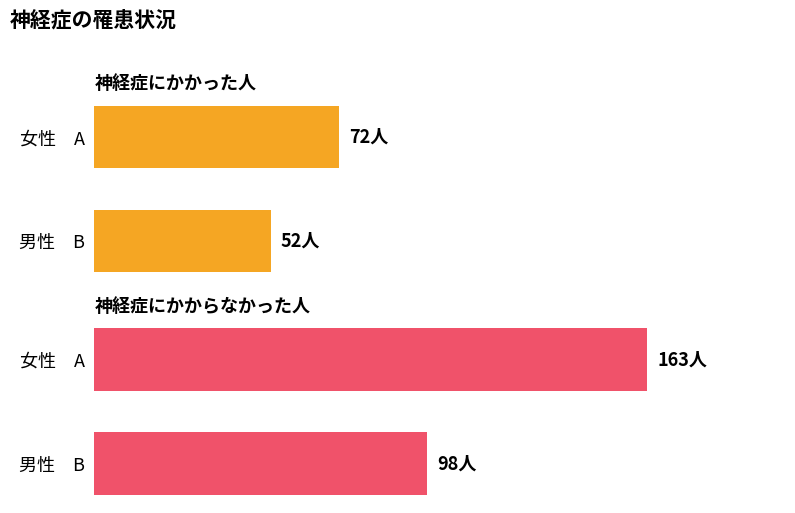

Read the 神経症にかからなかった人 value at 男性 B, to the nearest 5.

100